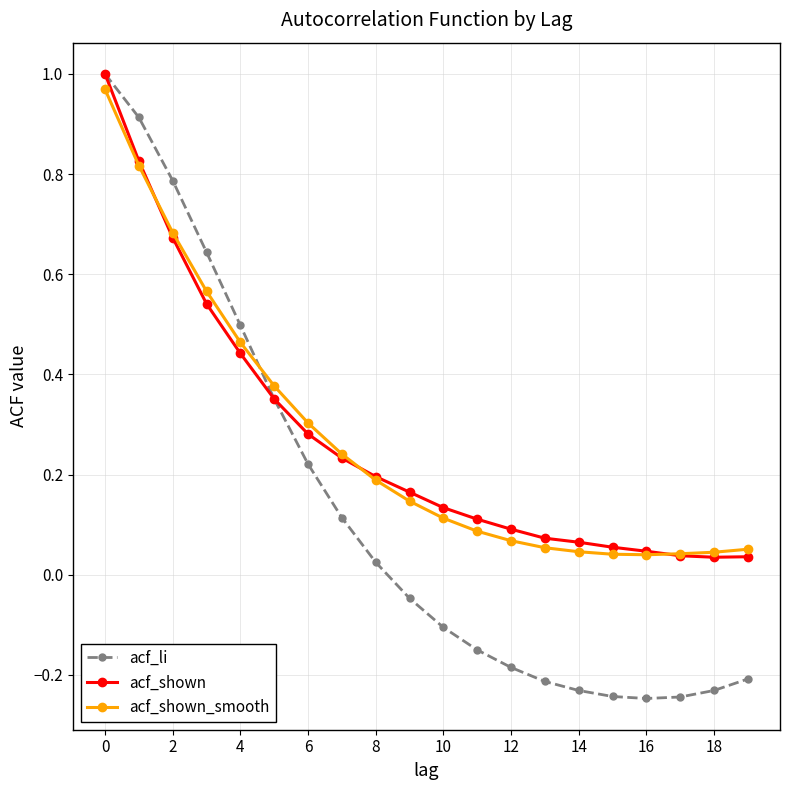

At how many categories does at least one series exceed 0?

20